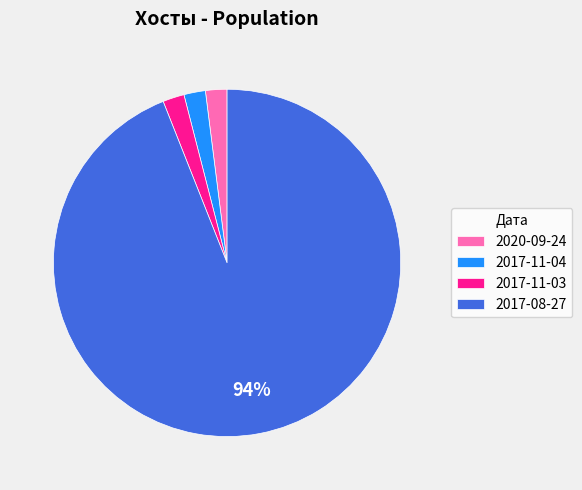

Does any single category account for the majority?

Yes